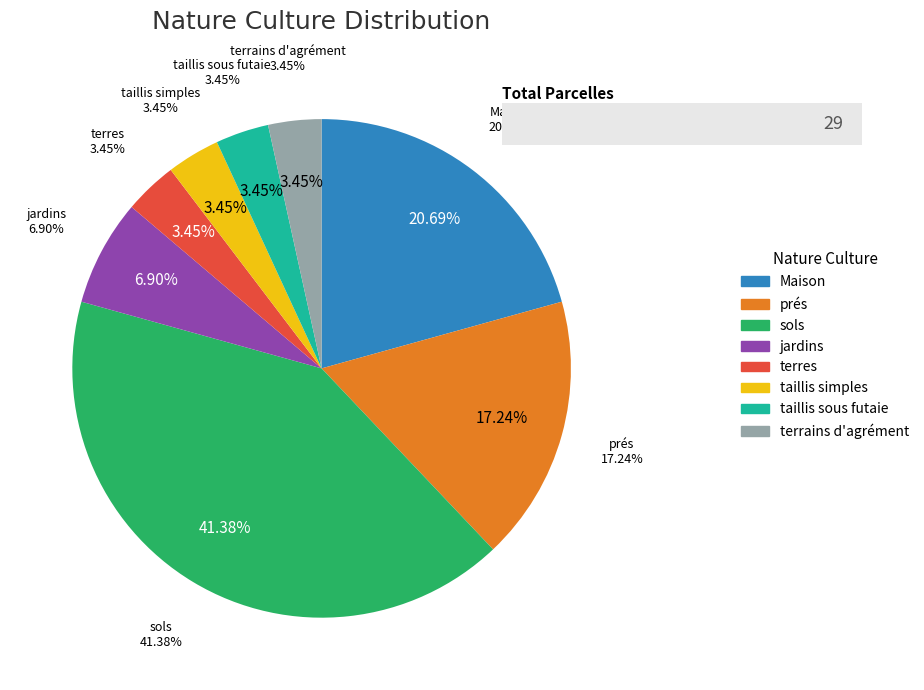

To the nearest percent, what percentage of the pie is taillis simples?

3%